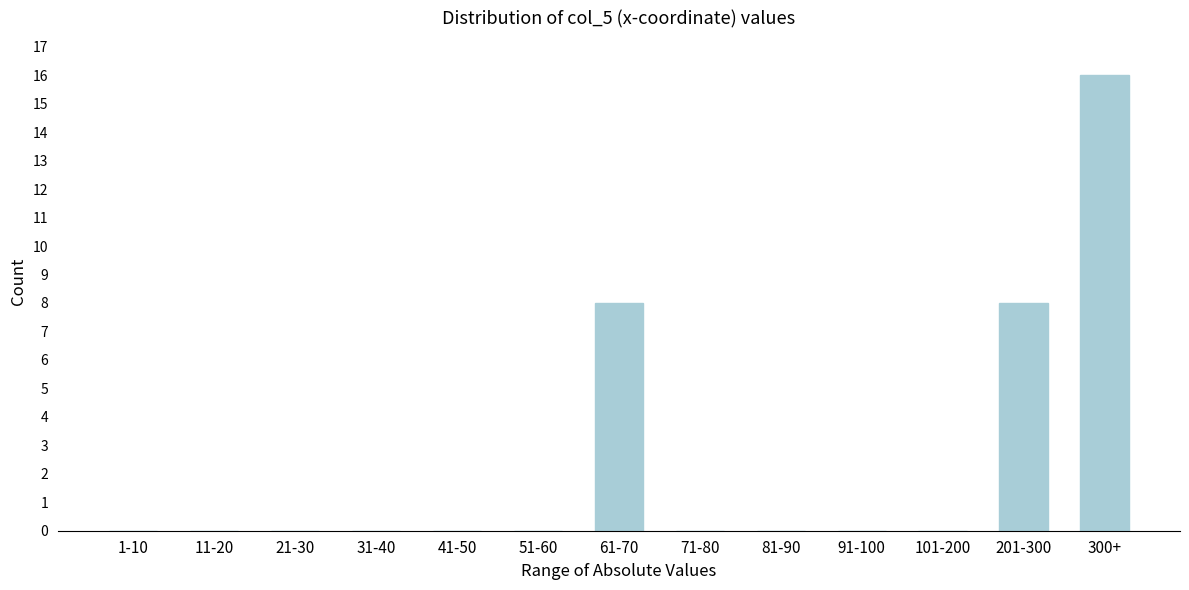

Reading left to right, what are all the values shown in this chart?

1-10=0	11-20=0	21-30=0	31-40=0	41-50=0	51-60=0	61-70=8	71-80=0	81-90=0	91-100=0	101-200=0	201-300=8	300+=16